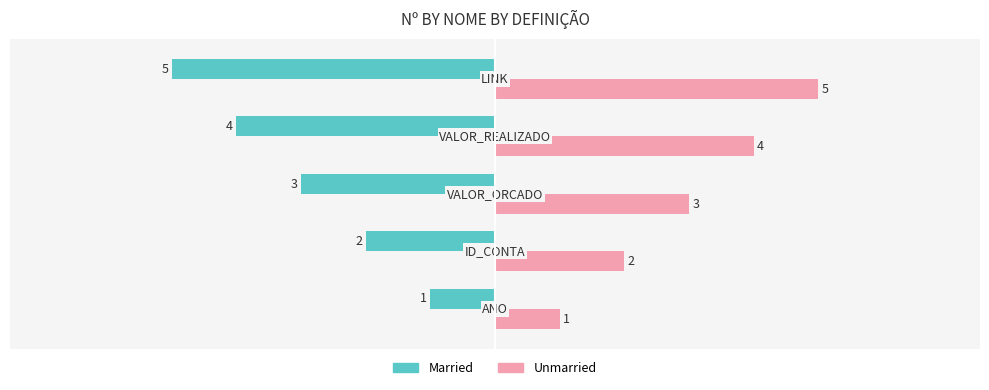

Which series has the largest total across all categories?

Unmarried